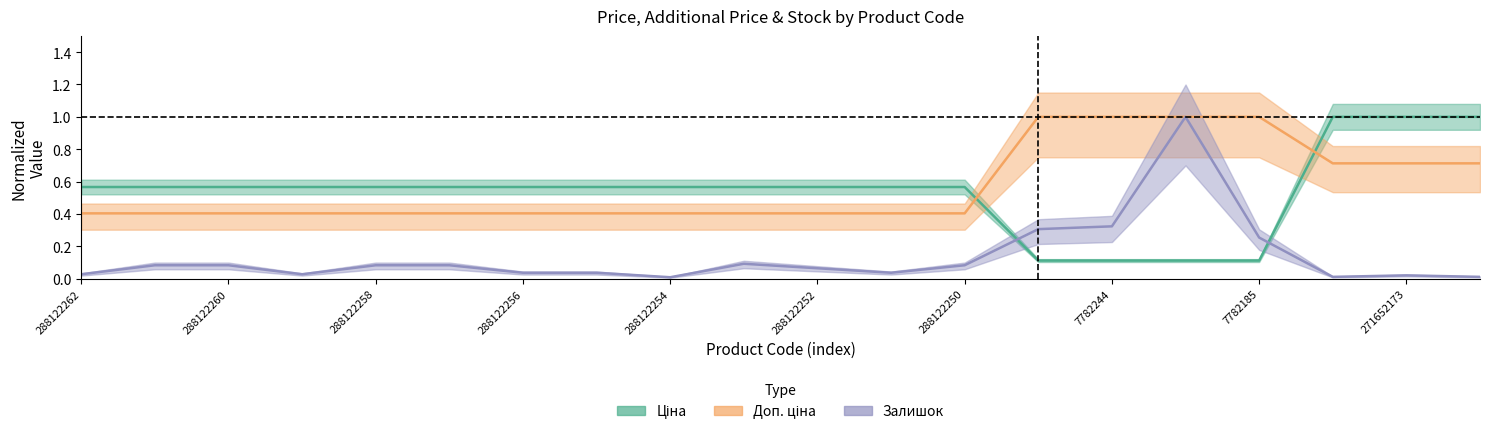

Reading left to right, extract all data points from this chart.

Ціна: 288122262=0.6	288122261=0.6	288122260=0.6	288122259=0.6	288122258=0.6	288122257=0.6	288122256=0.6	288122255=0.6	288122254=0.6	288122253=0.6	288122252=0.6	288122251=0.6	288122250=0.6	7782245=0.1	7782244=0.1	7782209=0.1	7782185=0.1	271652174=1.0	271652173=1.0	271652172=1.0
Доп. ціна: 288122262=0.4	288122261=0.4	288122260=0.4	288122259=0.4	288122258=0.4	288122257=0.4	288122256=0.4	288122255=0.4	288122254=0.4	288122253=0.4	288122252=0.4	288122251=0.4	288122250=0.4	7782245=1.0	7782244=1.0	7782209=1.0	7782185=1.0	271652174=0.7	271652173=0.7	271652172=0.7
Залишок: 288122262=0.0	288122261=0.1	288122260=0.1	288122259=0.0	288122258=0.1	288122257=0.1	288122256=0.0	288122255=0.0	288122254=0.0	288122253=0.1	288122252=0.1	288122251=0.0	288122250=0.1	7782245=0.3	7782244=0.3	7782209=1.0	7782185=0.3	271652174=0.0	271652173=0.0	271652172=0.0